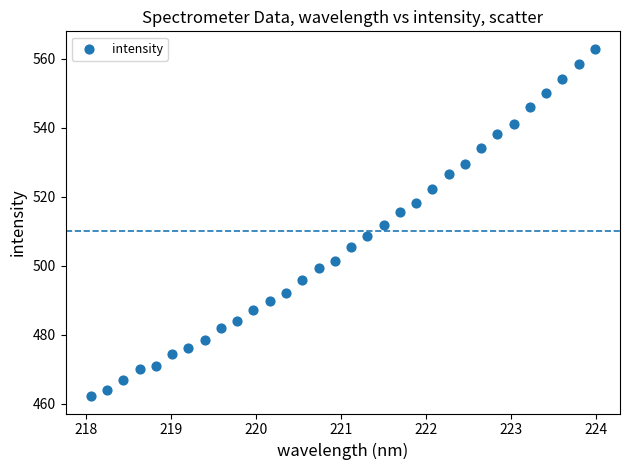

What is the range of X values (max minus min)?

5.9